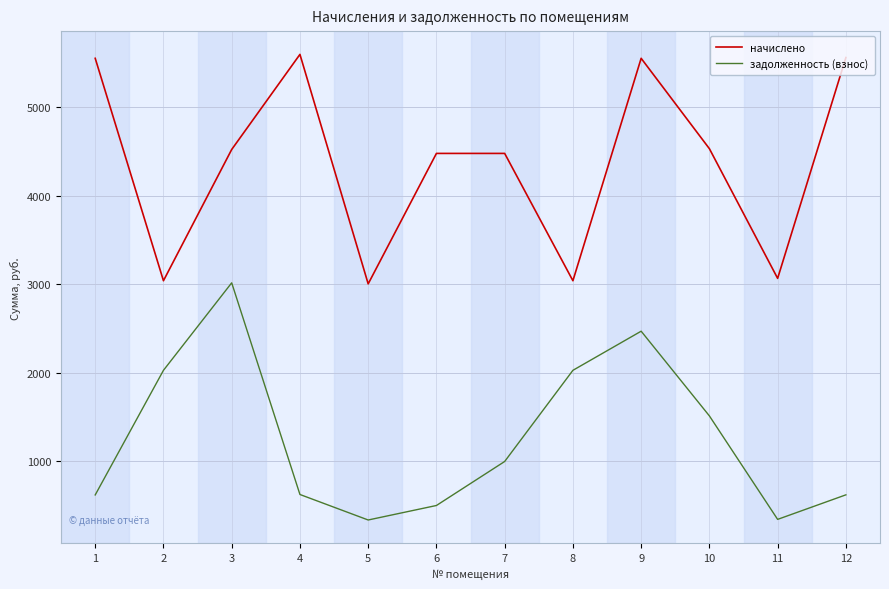

At how many categories does at least one series exceed 2919?

12